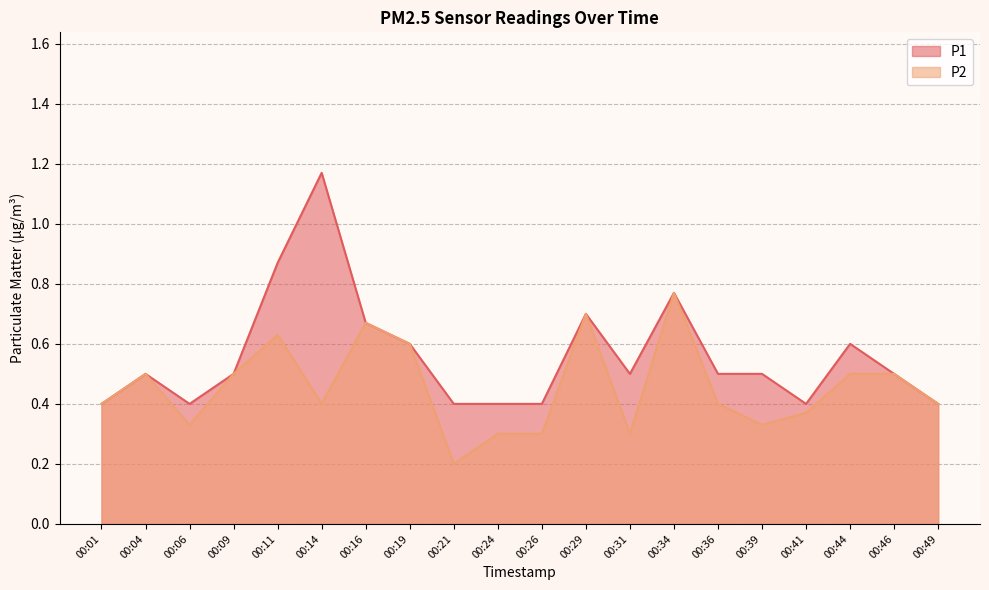

True or false: P1 and P2 intersect in this chart.

False